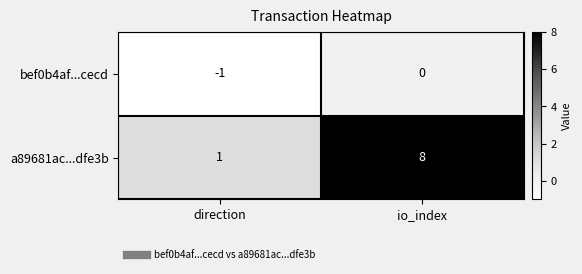

Count the number of data series in this chart.

2